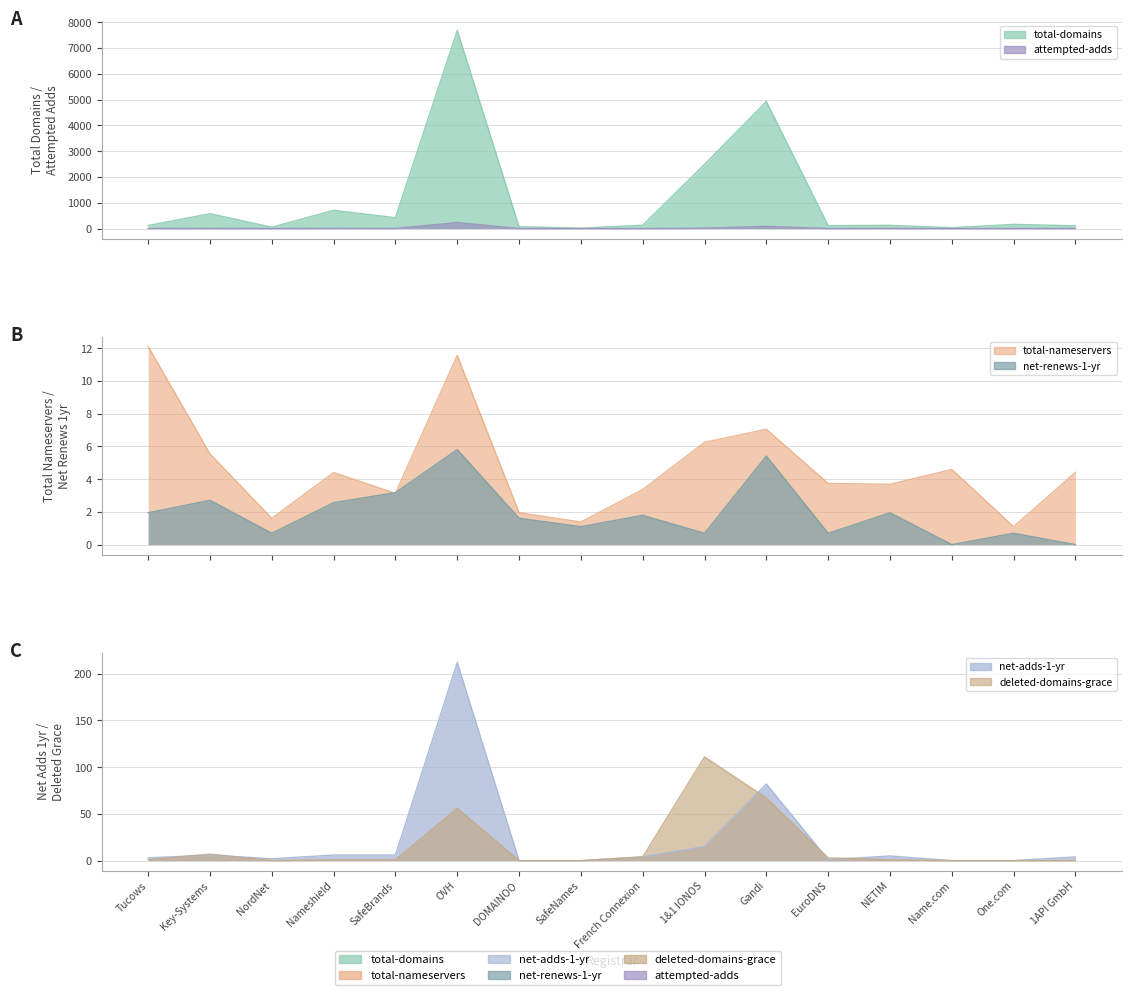

Which series changed the most between Tucows and EuroDNS?

total-domains